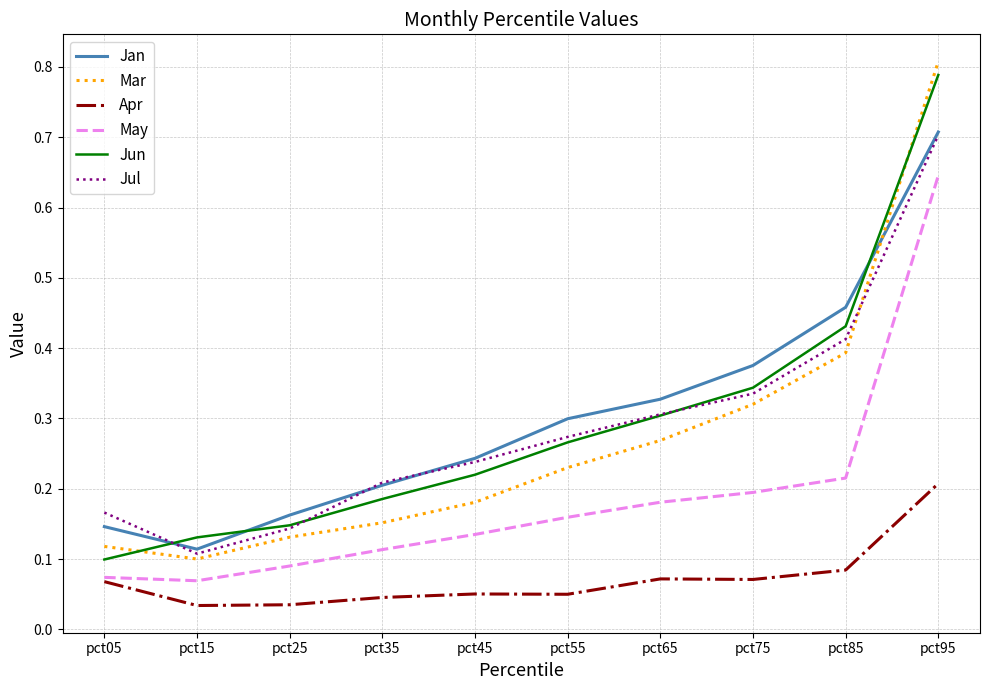

True or false: Jan and May intersect in this chart.

False